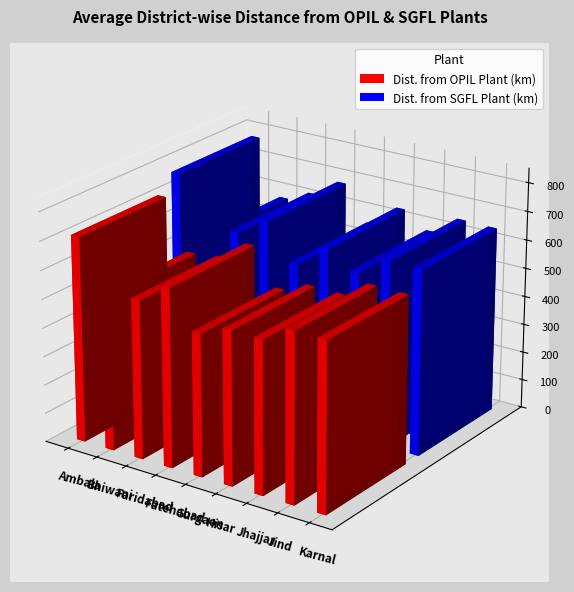

How many bars are there in each group?

2